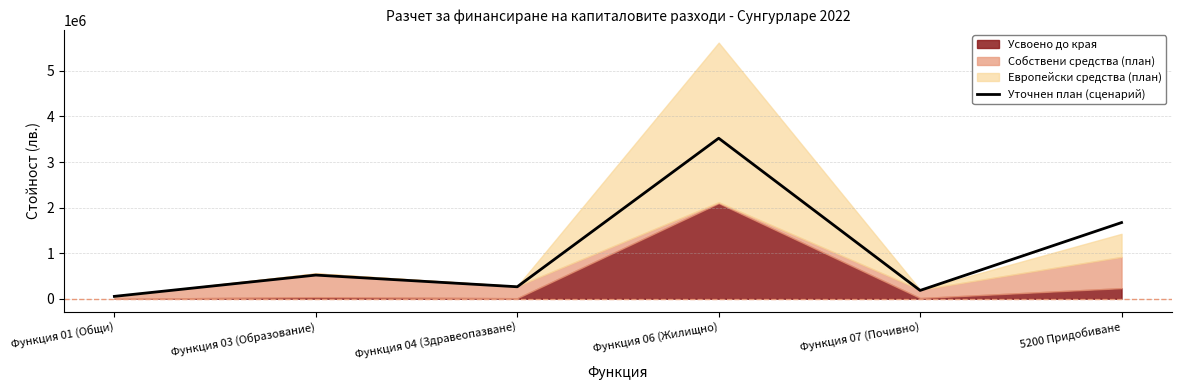

Which category has the lowest value across all series?

Функция 01 (Общи)